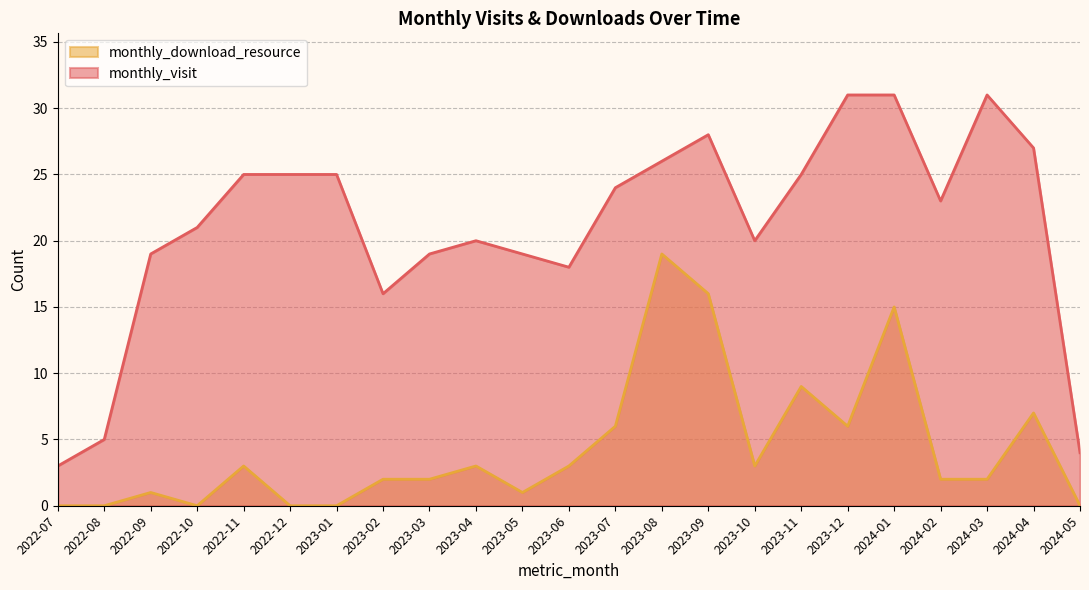

Does the chart have visible grid lines?

Yes